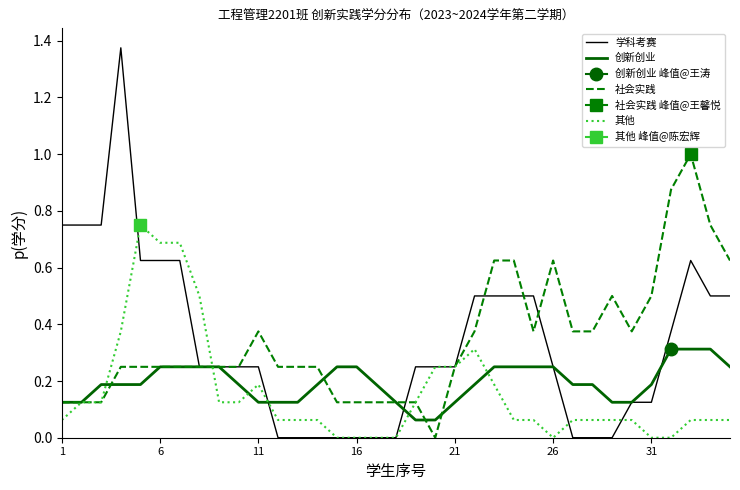

Count the number of categories in the chart.

35